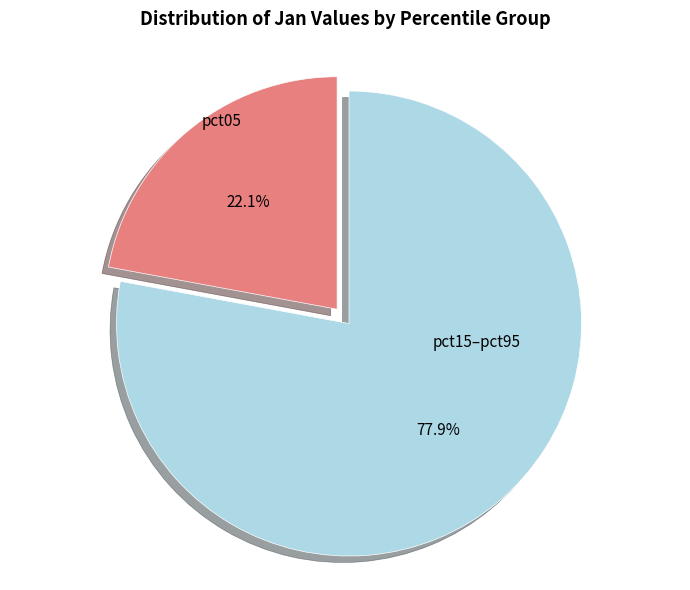

Rank the categories by value from highest to lowest.

pct15–pct95, pct05